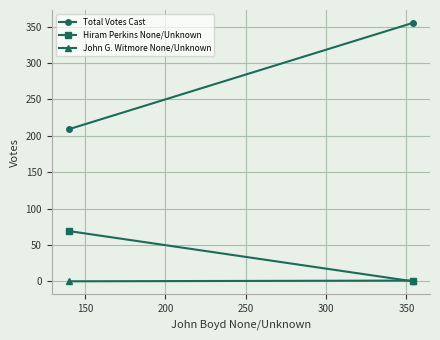

Is it true that John G. Witmore None/Unknown equals 0 at 100?

False